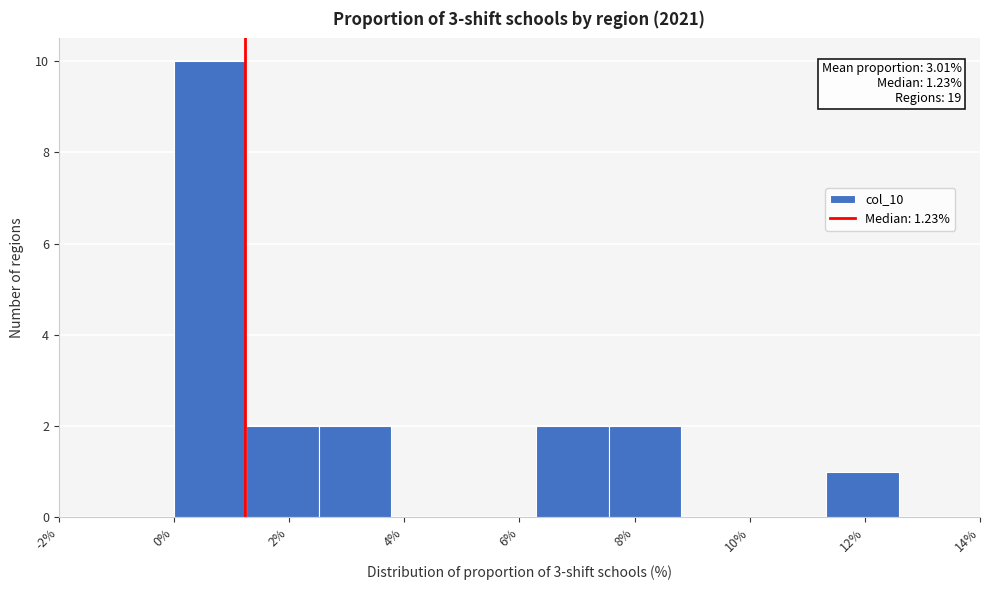

Which range on the x-axis has the tallest bar?

0.0 to 1.2